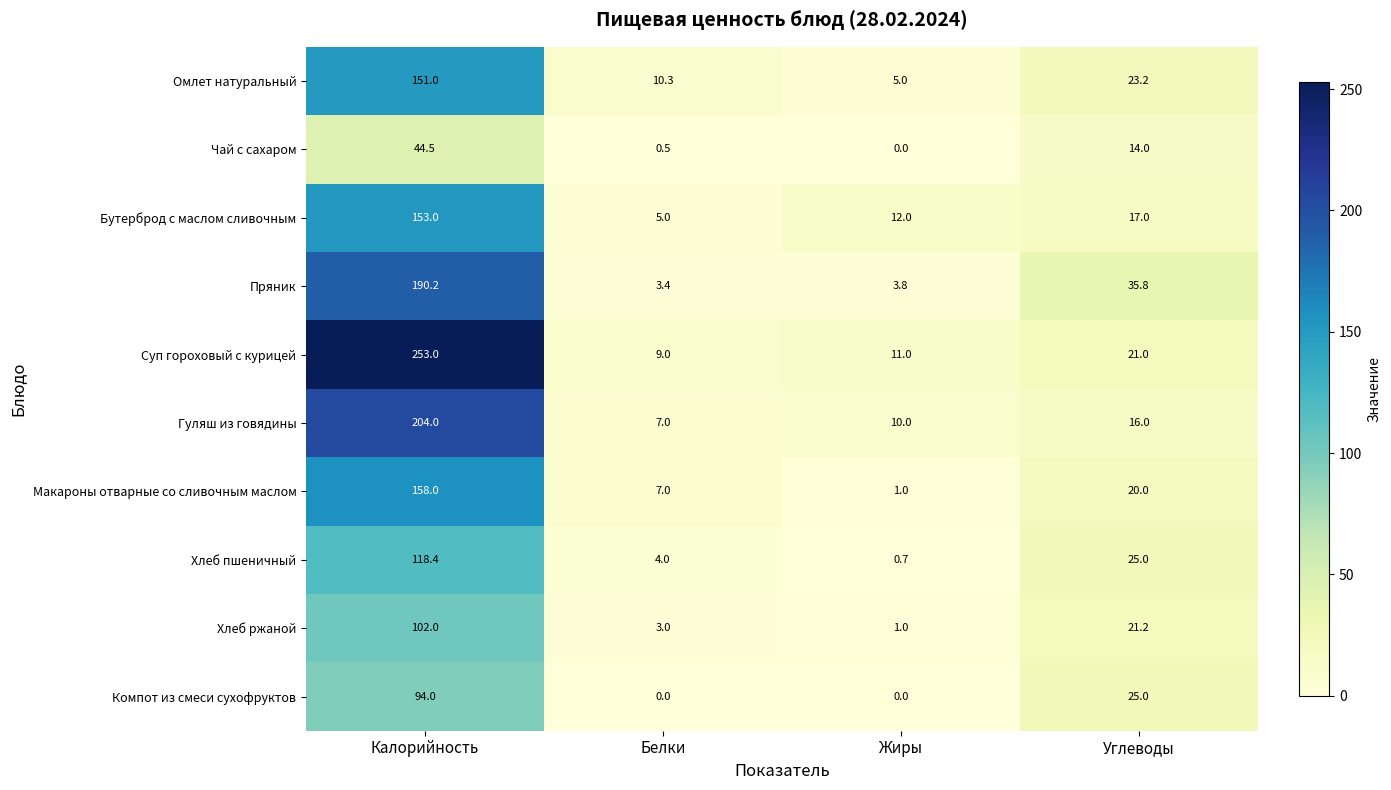

Between Калорийность and Белки, which series saw the biggest shift?

Суп гороховый с курицей